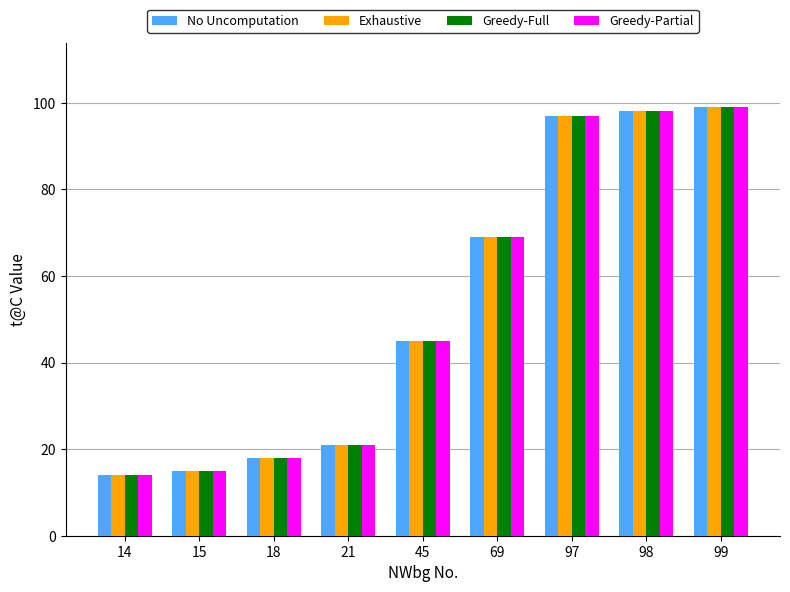

Rank the categories by Exhaustive value from lowest to highest.

14, 15, 18, 21, 45, 69, 97, 98, 99